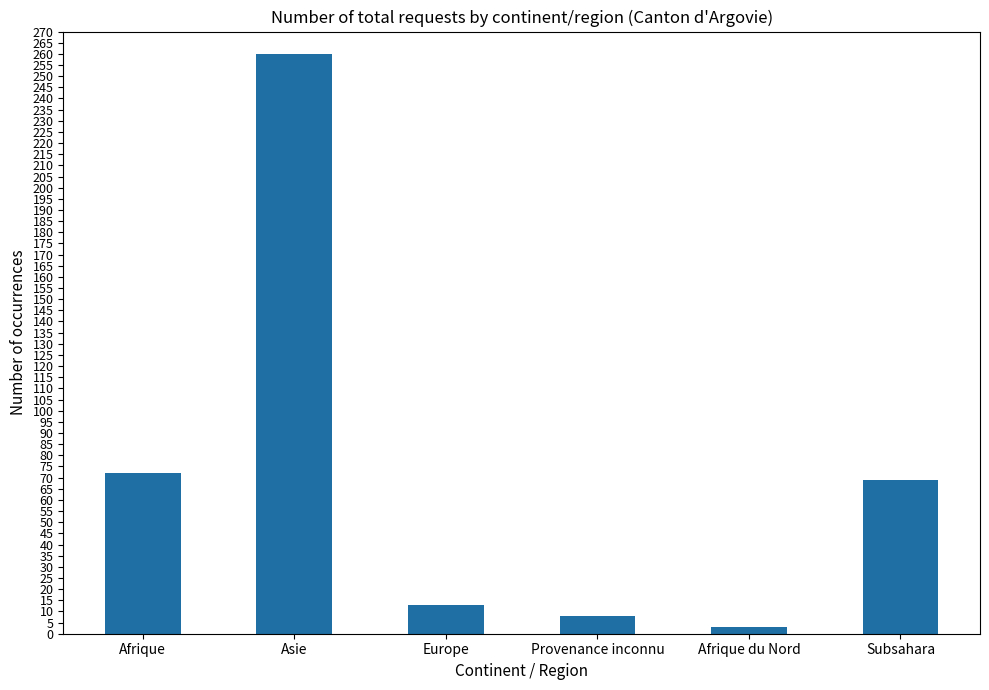

What is the ratio of the value at Afrique du Nord to the value at Europe?

0.2